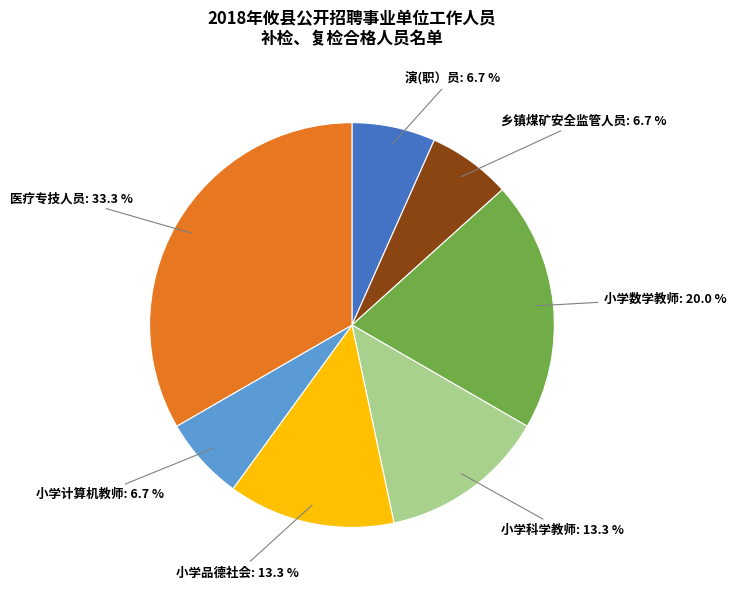

Which slice is the largest?

医疗专技人员